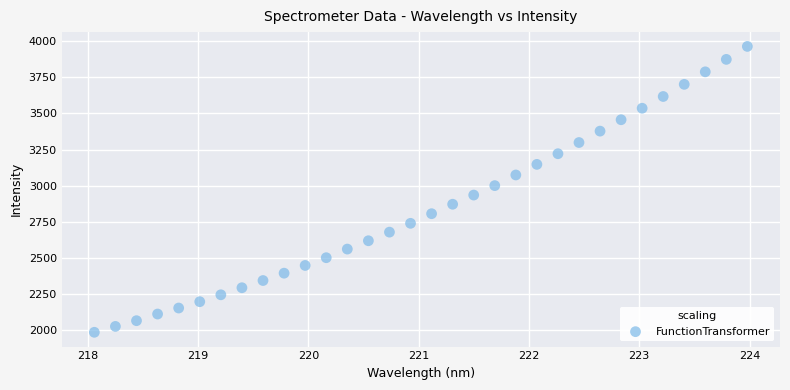

What is the range of X values (max minus min)?

5.9